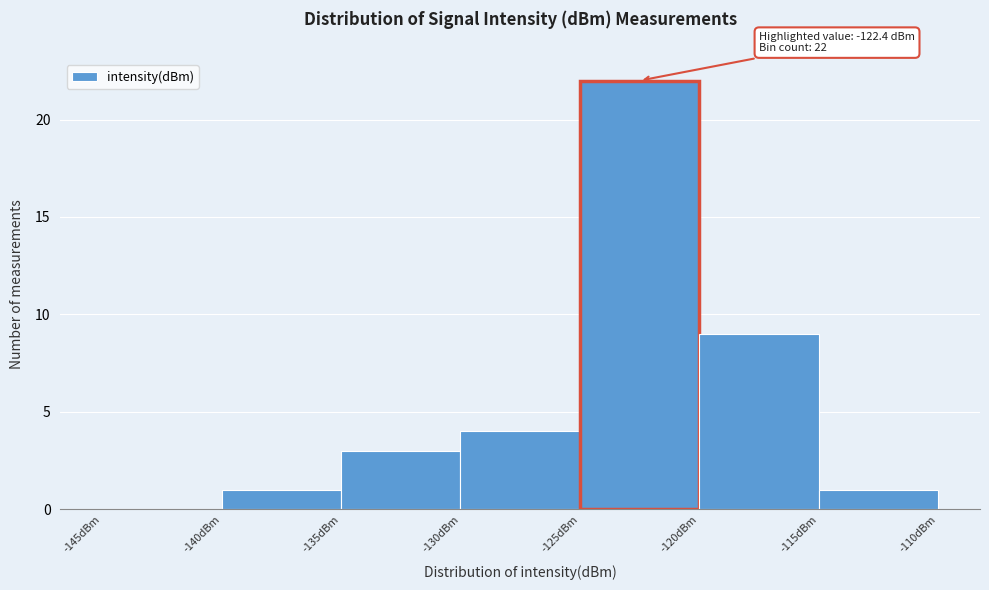

Over which range of the x-axis is the bar tallest?

-125 to -120